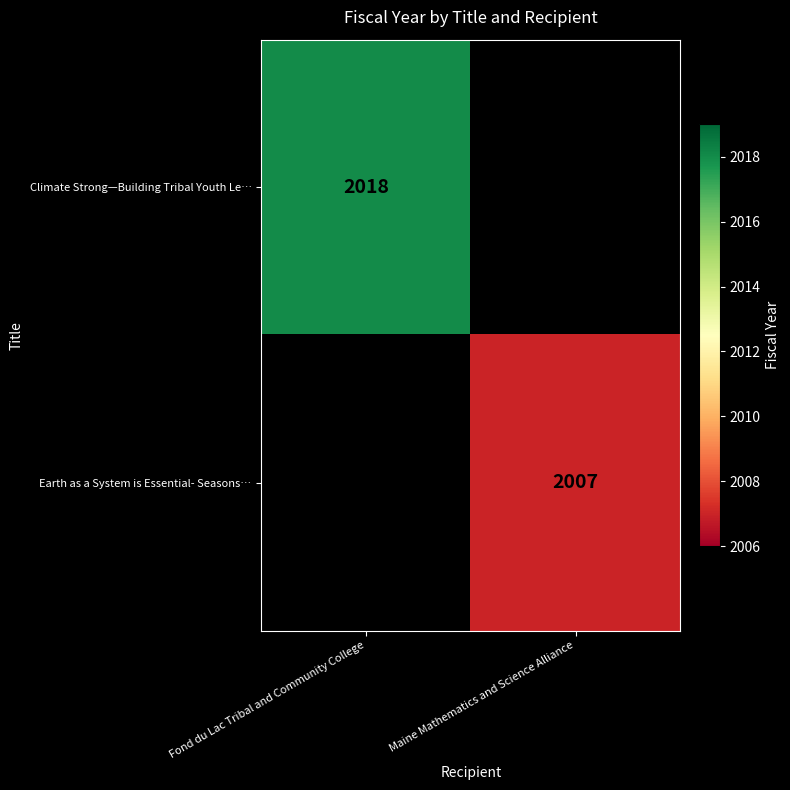

At how many categories does at least one series exceed 2007?

1